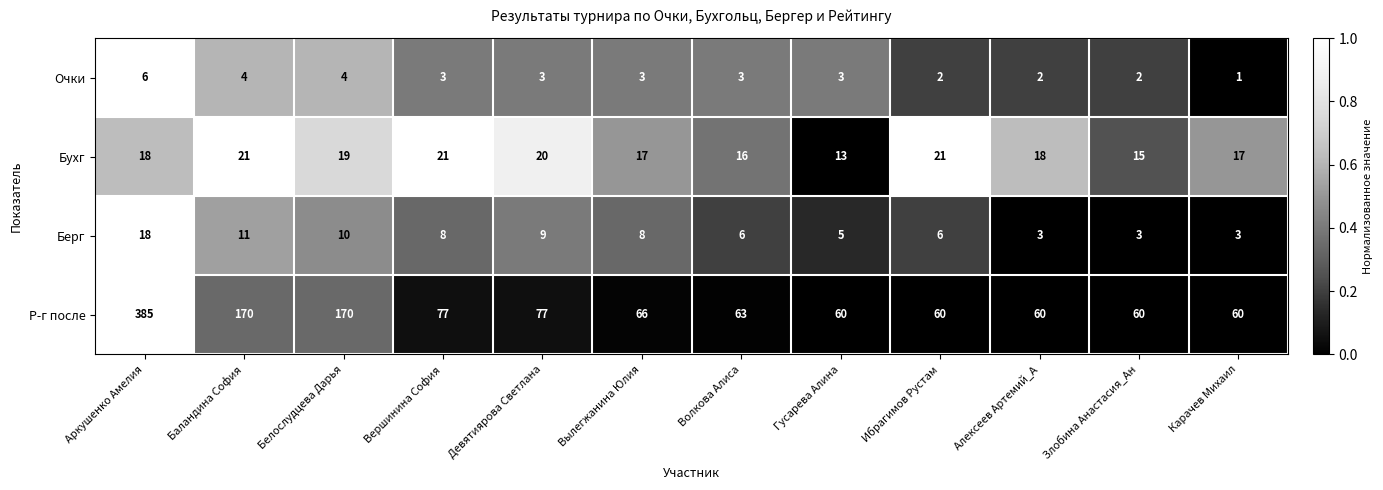

Which series has the largest range (max minus min)?

Р-г после